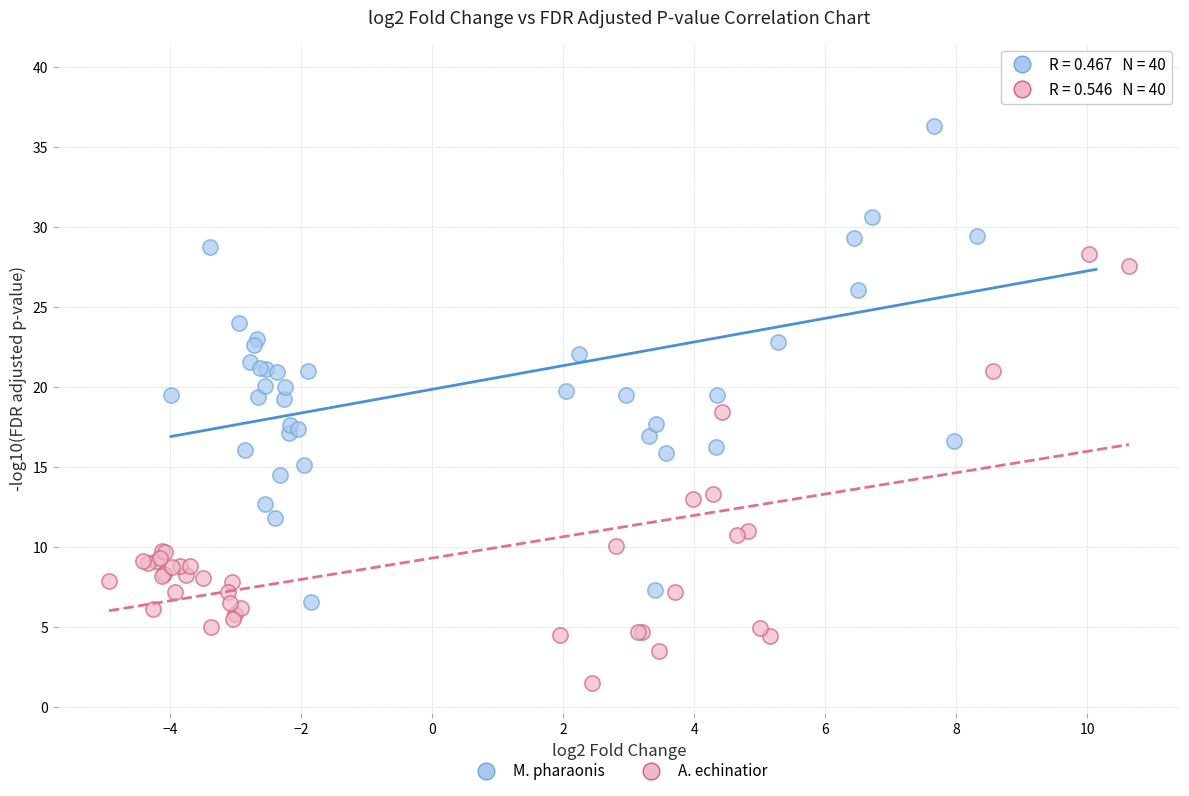

Which series reaches the minimum Y coordinate?

A. echinatior